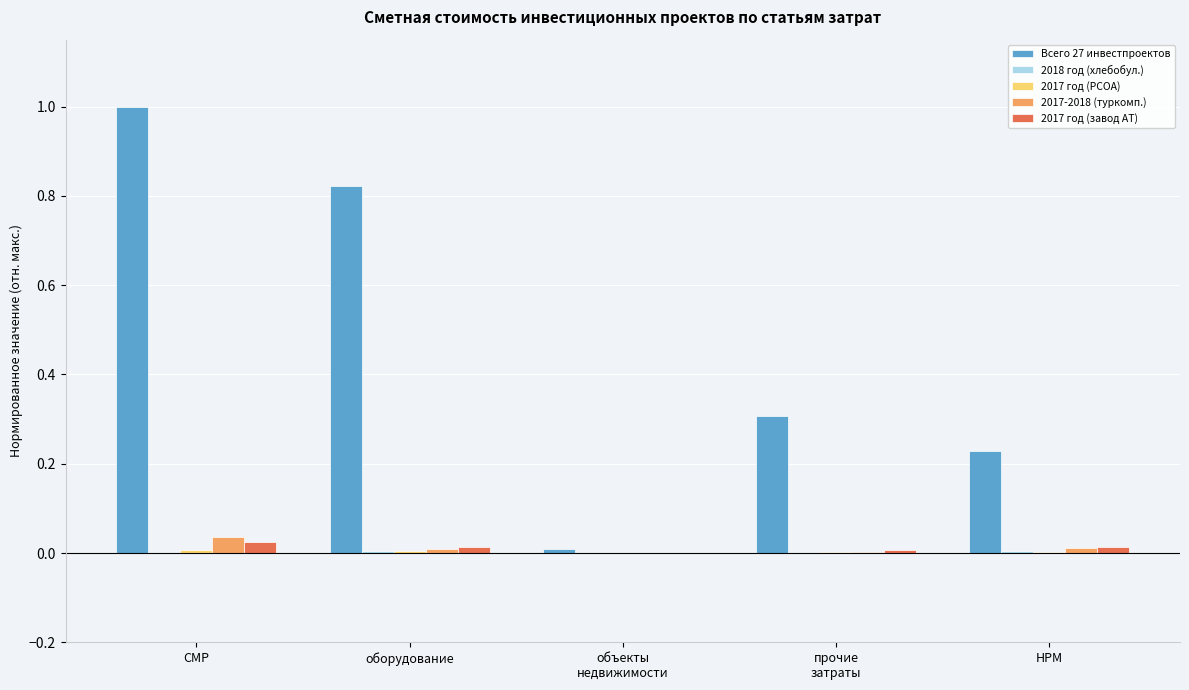

Which series has the largest total across all categories?

Всего 27 инвестпроектов